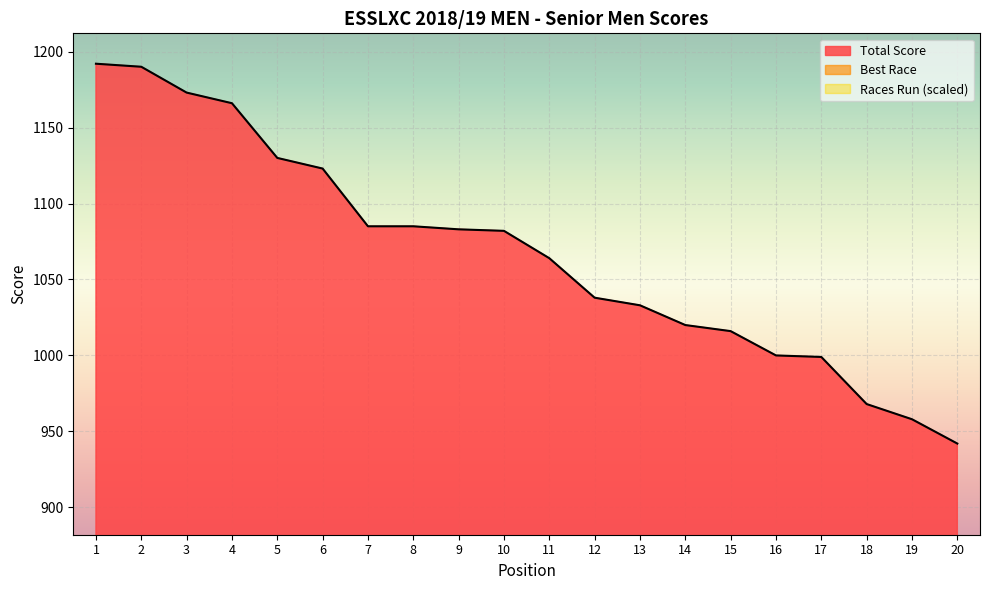

How many values in the Best Race series exceed 280?

9